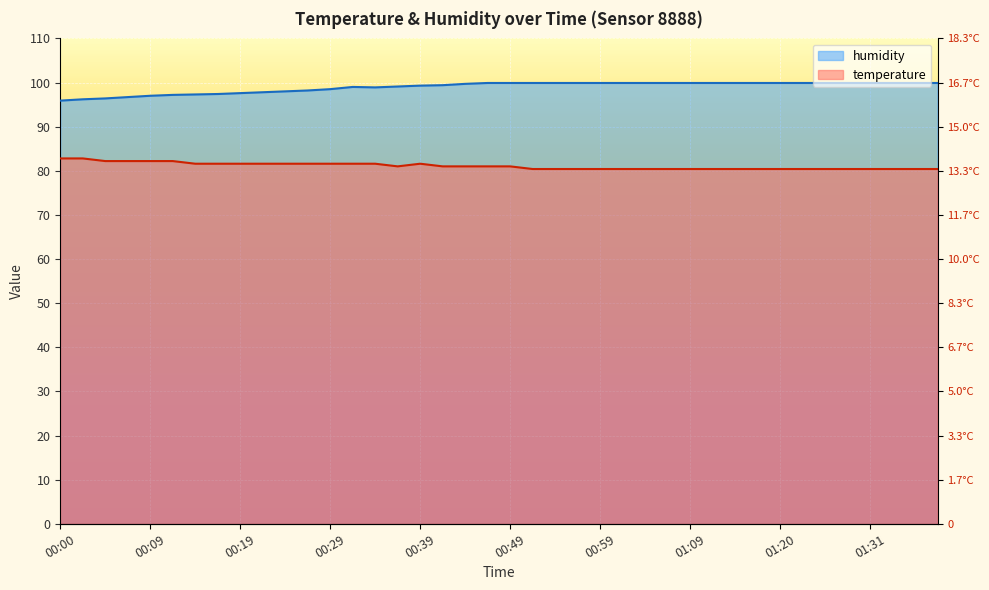

The humidity series shows 99.4 at 00:41. True or false?

True